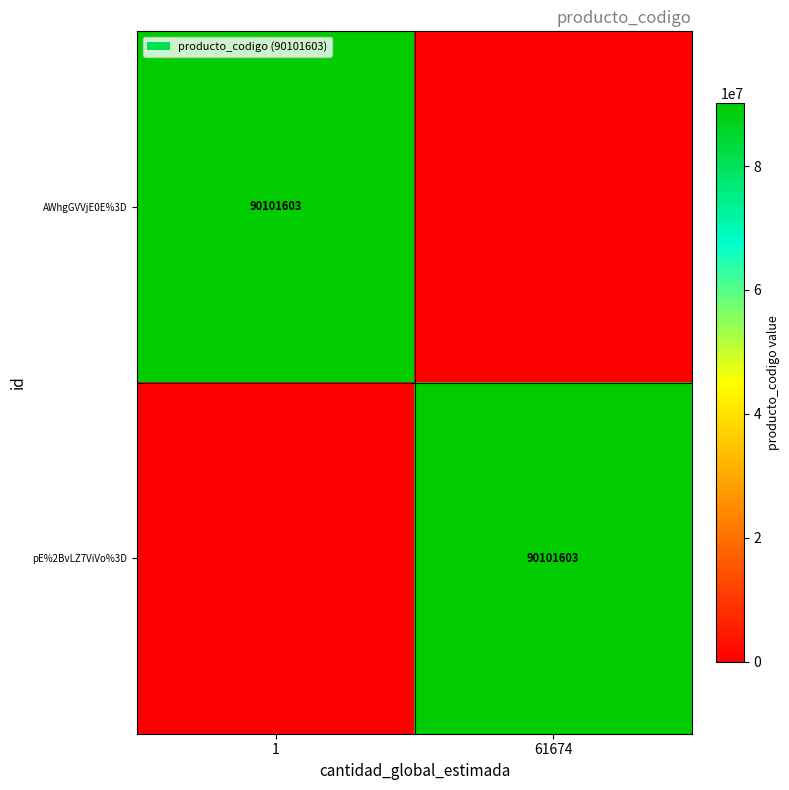

The value of AWhgGVVjE0E%3D at 1 is 90101603. True or false?

True